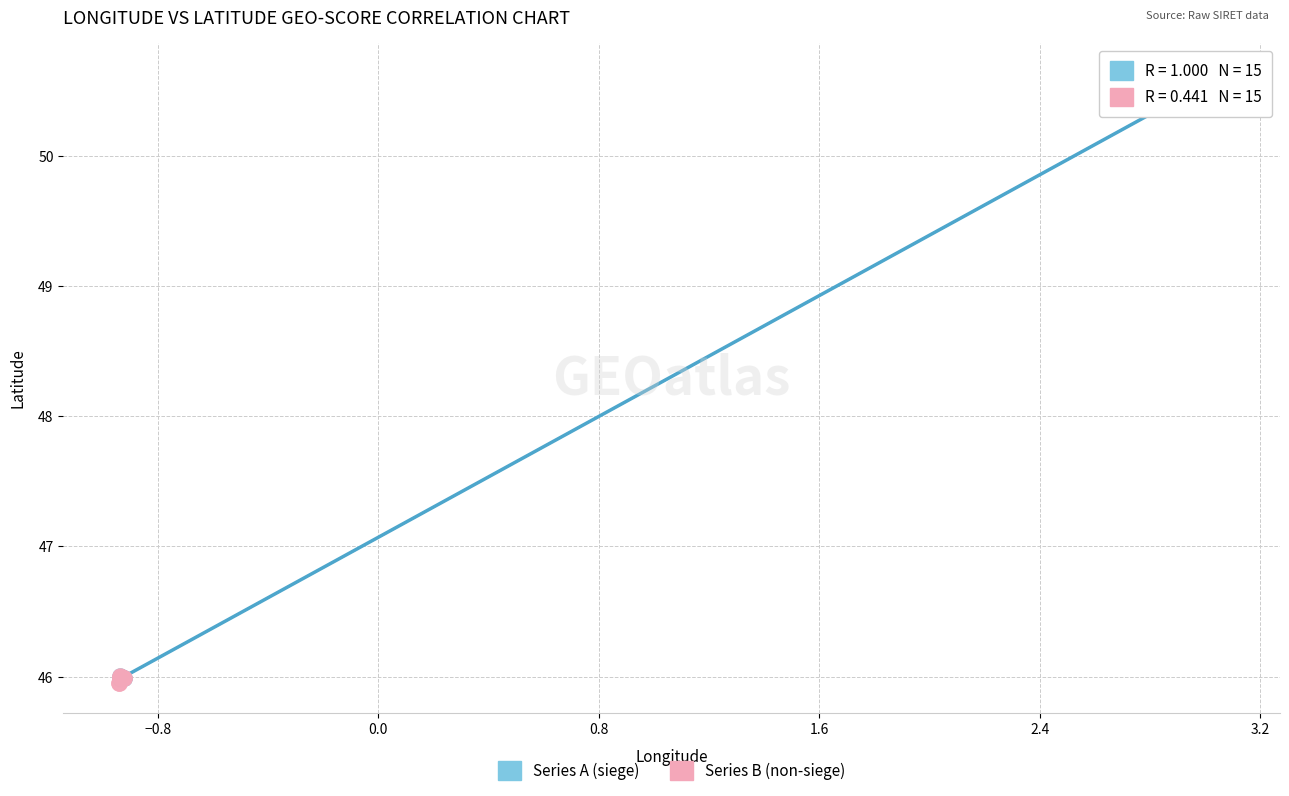

Which series has the widest spread of Y values?

Series A (siege)